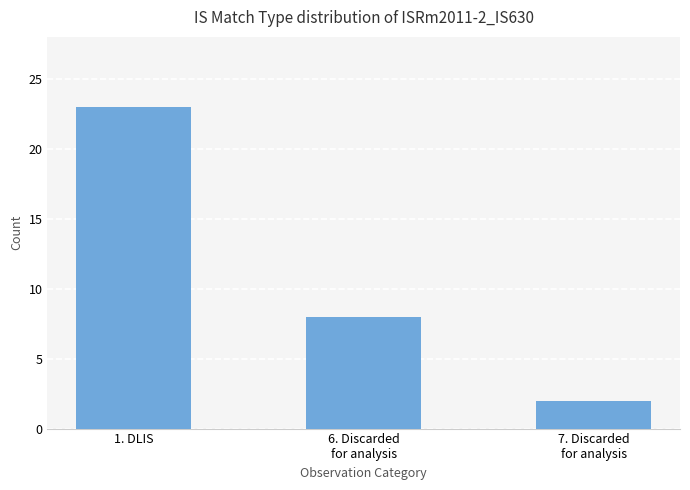

Is it true that the value at 1. DLIS is 23?

True